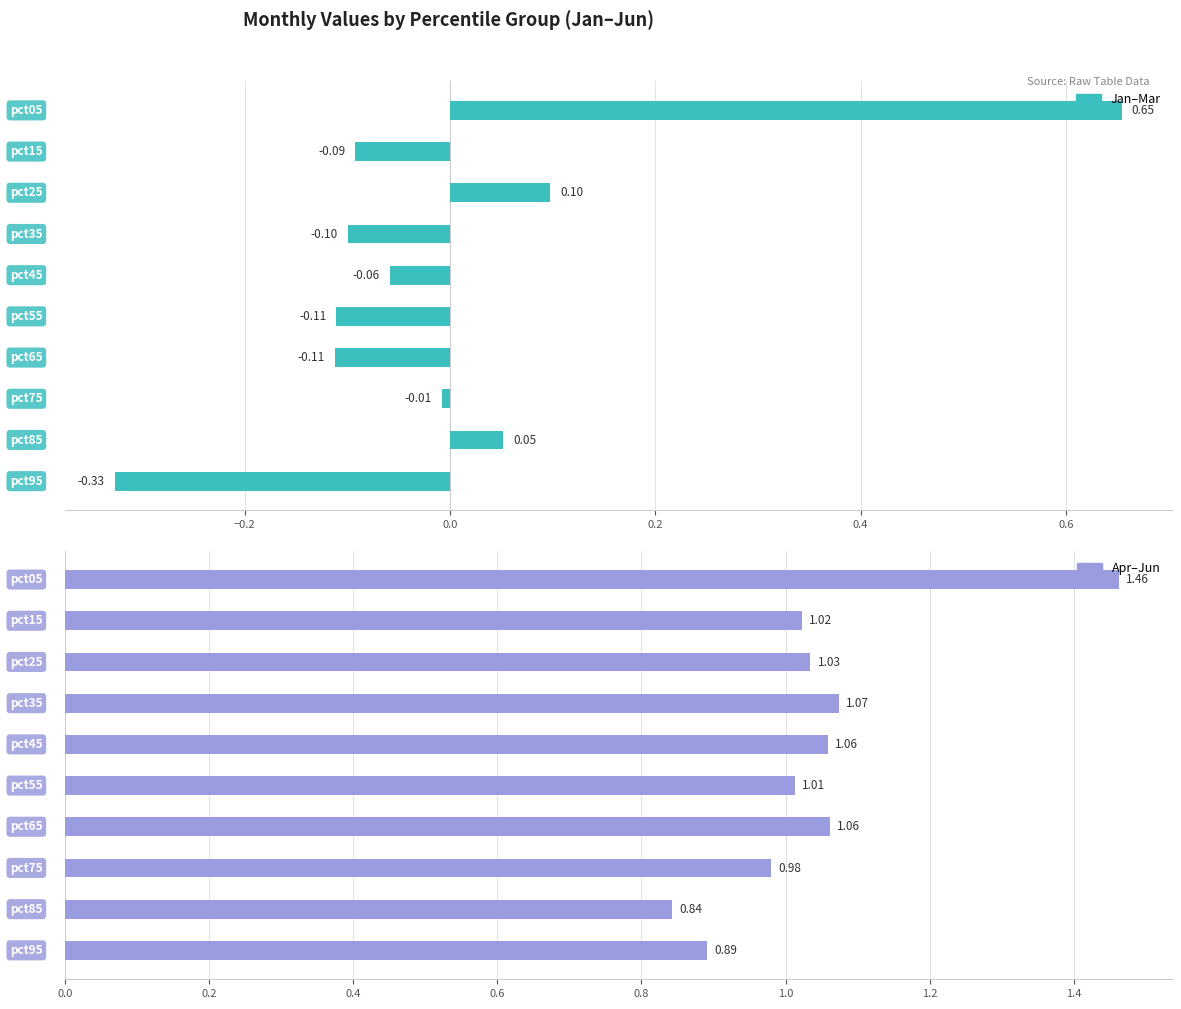

The value of Apr at pct75 is 0.4. True or false?

False